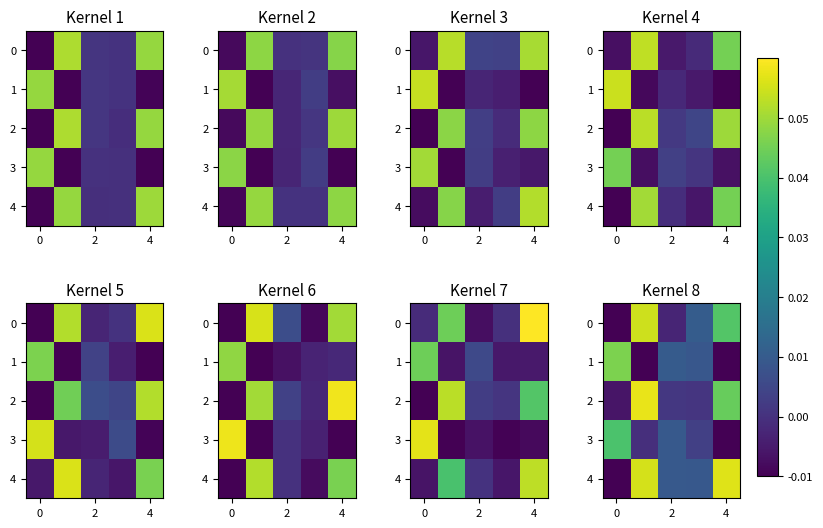

The value of 4 at 0 is -0.0. True or false?

False